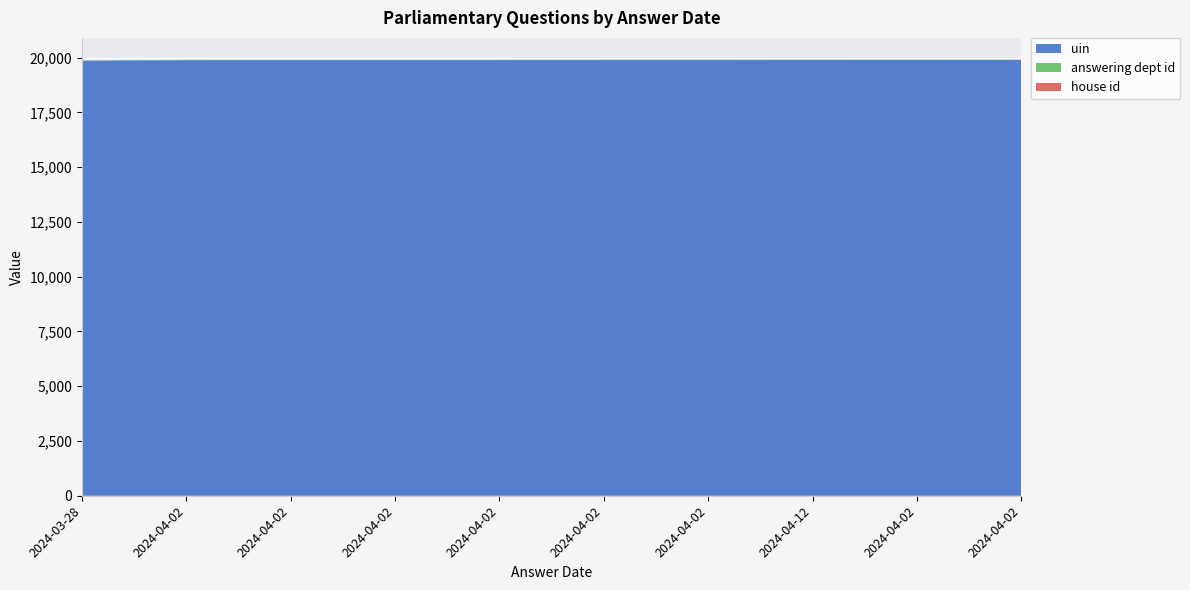

Reading left to right, list all the values displayed in this chart.

uin: 2024-03-28=19854	2024-04-02=19881	2024-04-02=19882	2024-04-02=19883	2024-04-02=19884	2024-04-02=19885	2024-04-02=19886	2024-04-12=19887	2024-04-02=19888	2024-04-02=19889
answering dept id: 2024-03-28=13	2024-04-02=13	2024-04-02=13	2024-04-02=13	2024-04-02=13	2024-04-02=13	2024-04-02=13	2024-04-12=13	2024-04-02=13	2024-04-02=13
house id: 2024-03-28=1	2024-04-02=1	2024-04-02=1	2024-04-02=1	2024-04-02=1	2024-04-02=1	2024-04-02=1	2024-04-12=1	2024-04-02=1	2024-04-02=1